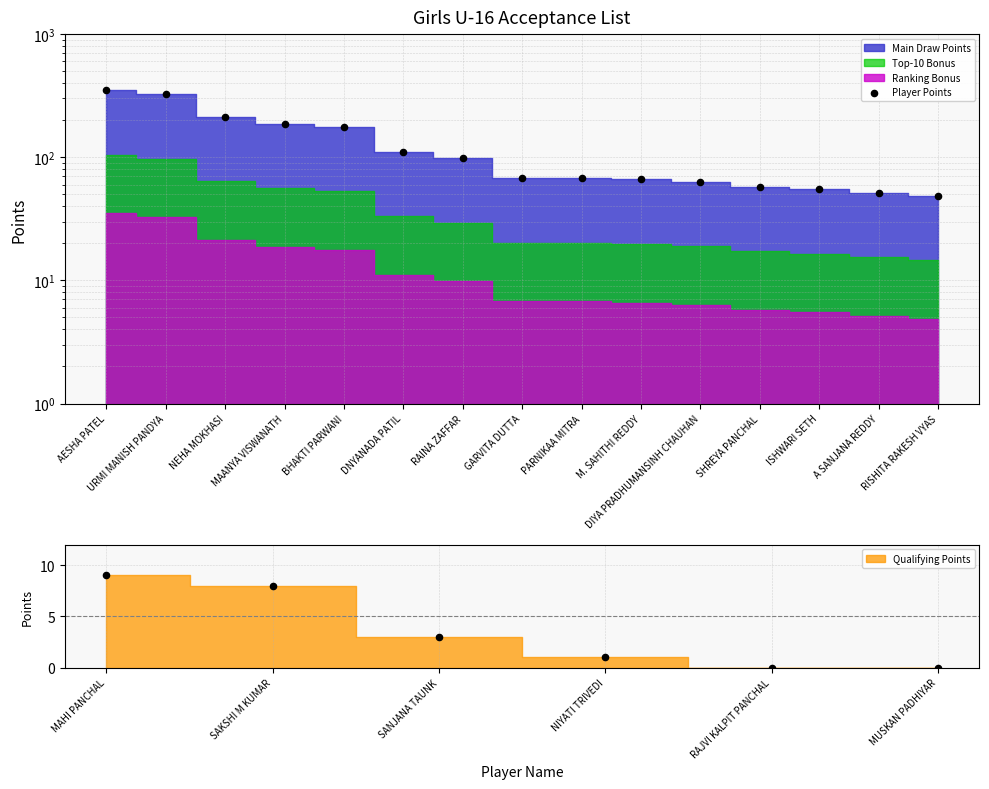

Which has a higher value, MAANYA VISWANATH or NEHA MOKHASI?

NEHA MOKHASI